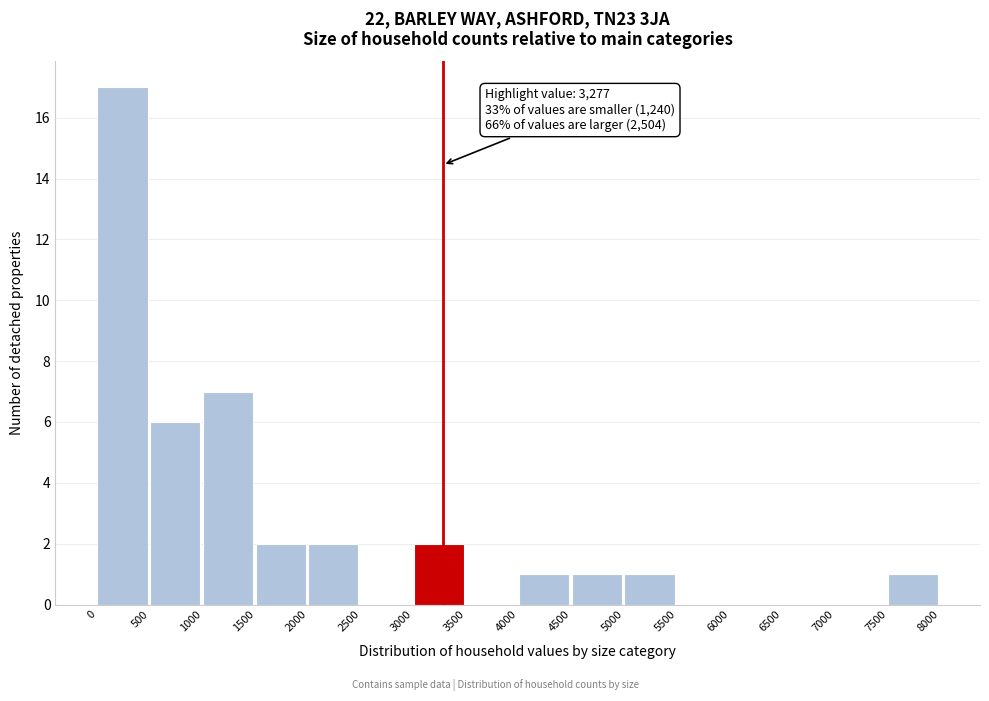

Over which range of the x-axis is the bar tallest?

0 to 500